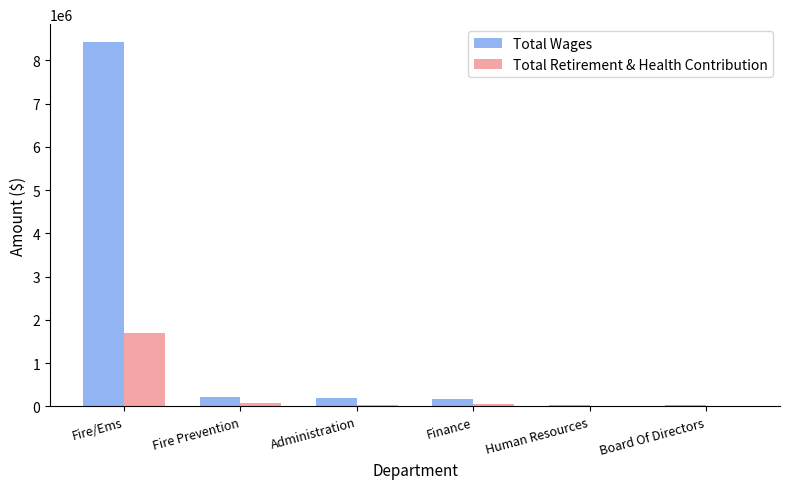

What is the average value of the Total Wages series?

1510660